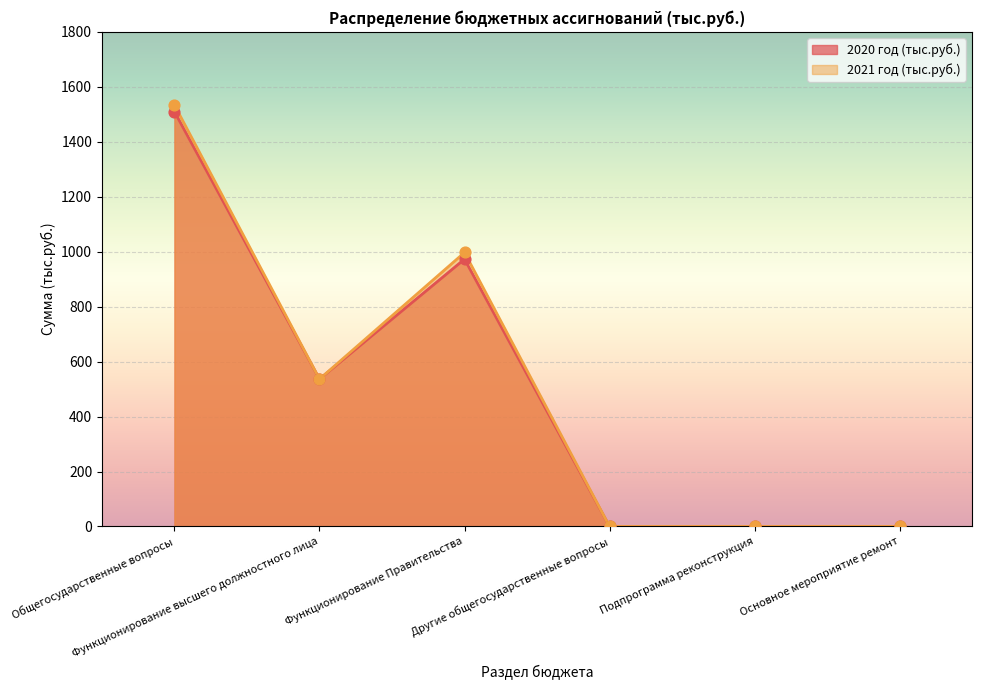

What is the total value across all series at Общегосударственные вопросы?

3042.9